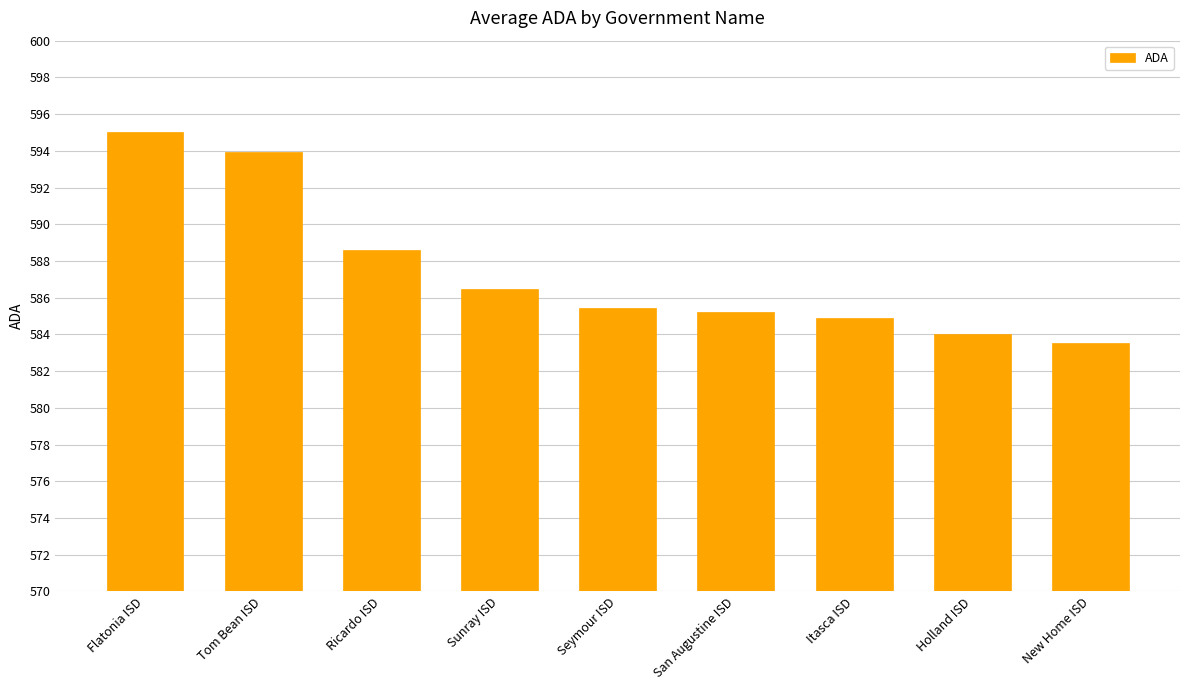

What is the sum of all values?

5287.2